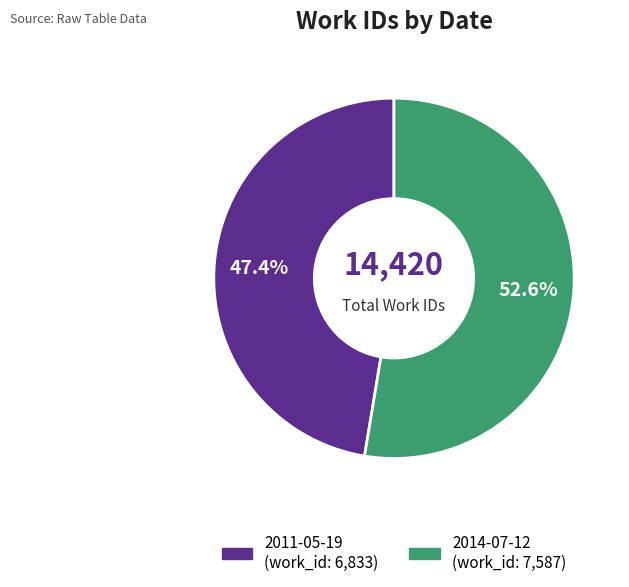

What is the ratio of the value at 2011-05-19 to the value at 2014-07-12?

0.9